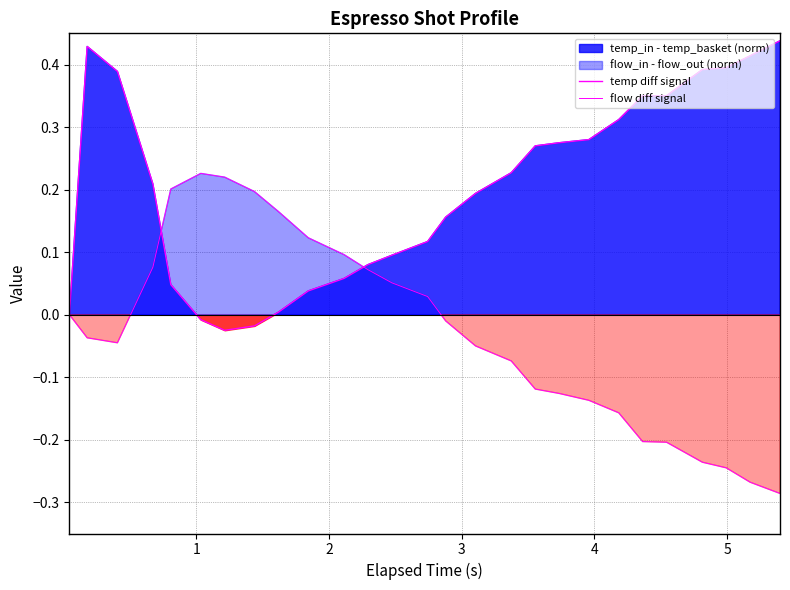

How many times do temp diff signal and flow diff signal cross each other?

2